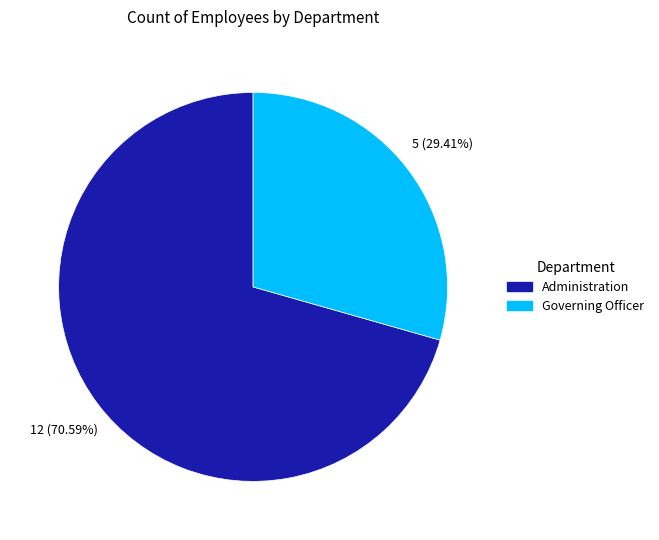

Does Governing Officer represent more than half of the total?

No